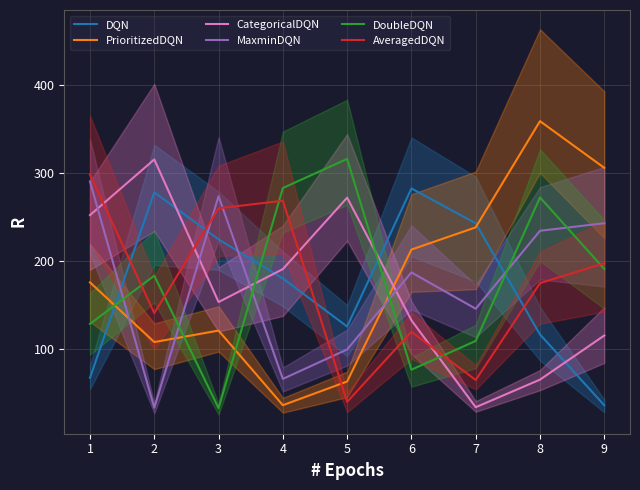

At which label does DQN reach its minimum?

9